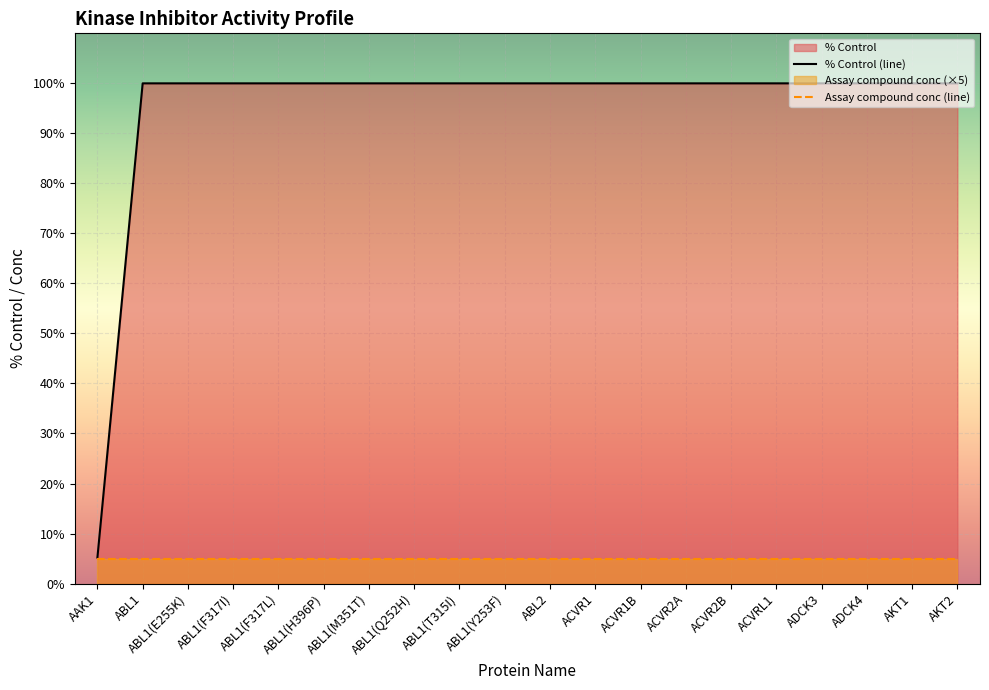

List the series in order of their peak value, lowest first.

Assay compound conc (line), % Control (line)